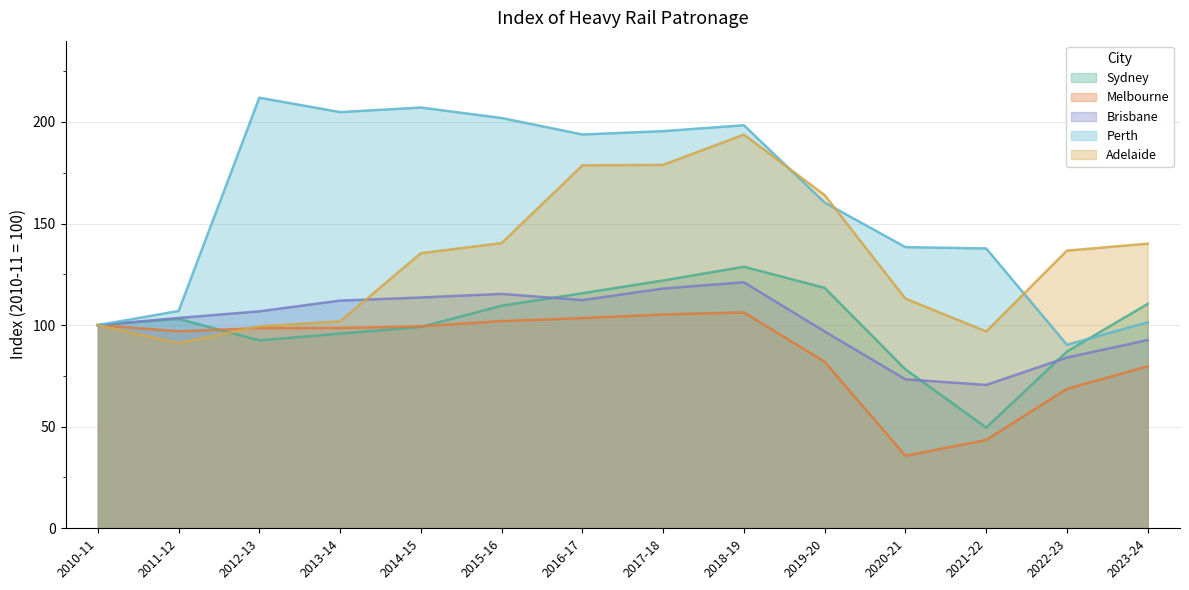

What is the minimum value for Brisbane?

70.6